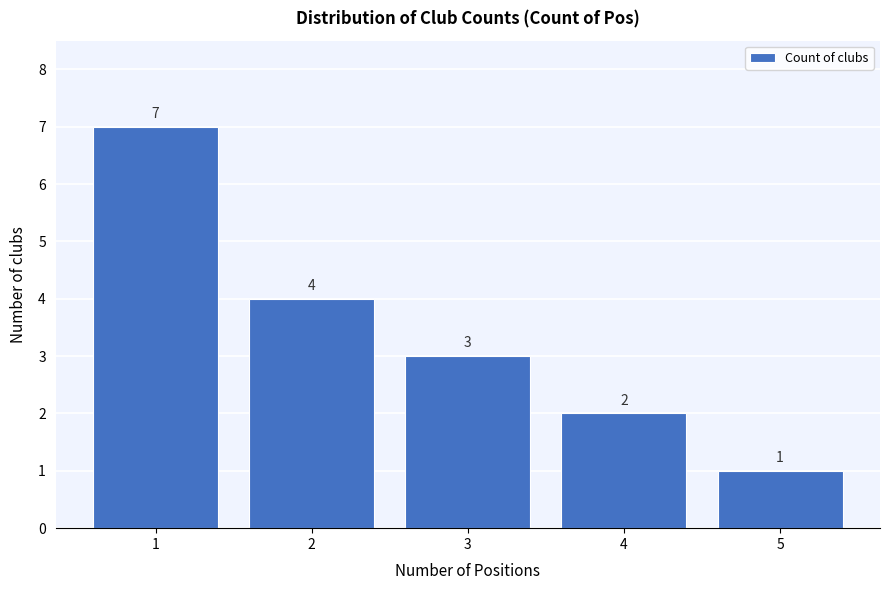

Reading left to right, extract all data points from this chart.

1=7	2=4	3=3	4=2	5=1